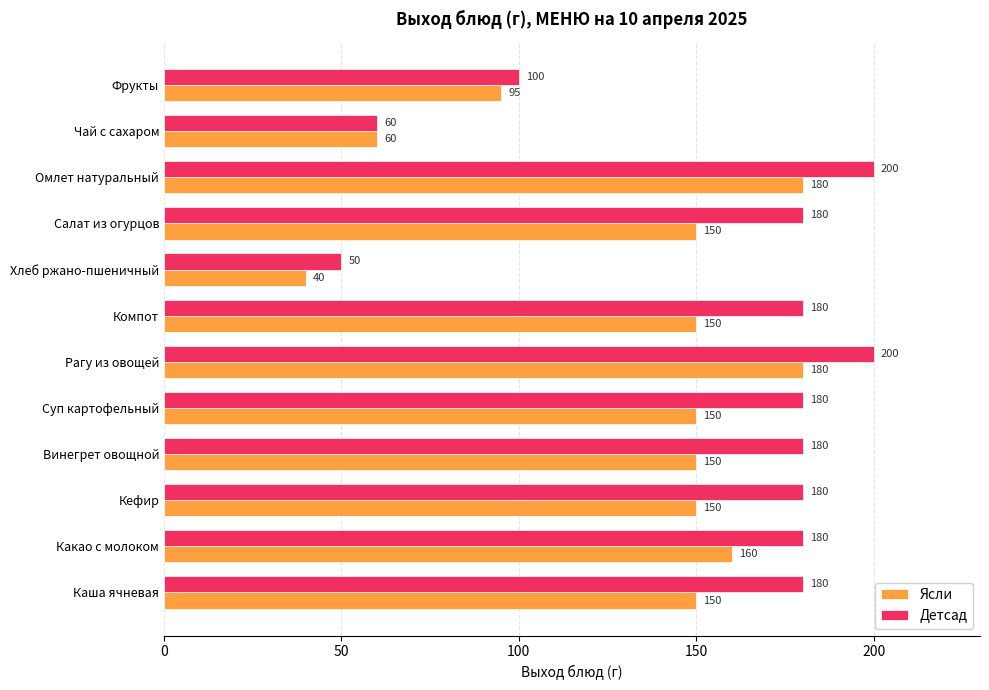

The value of Ясли at Хлеб ржано-пшеничный is 40. True or false?

True